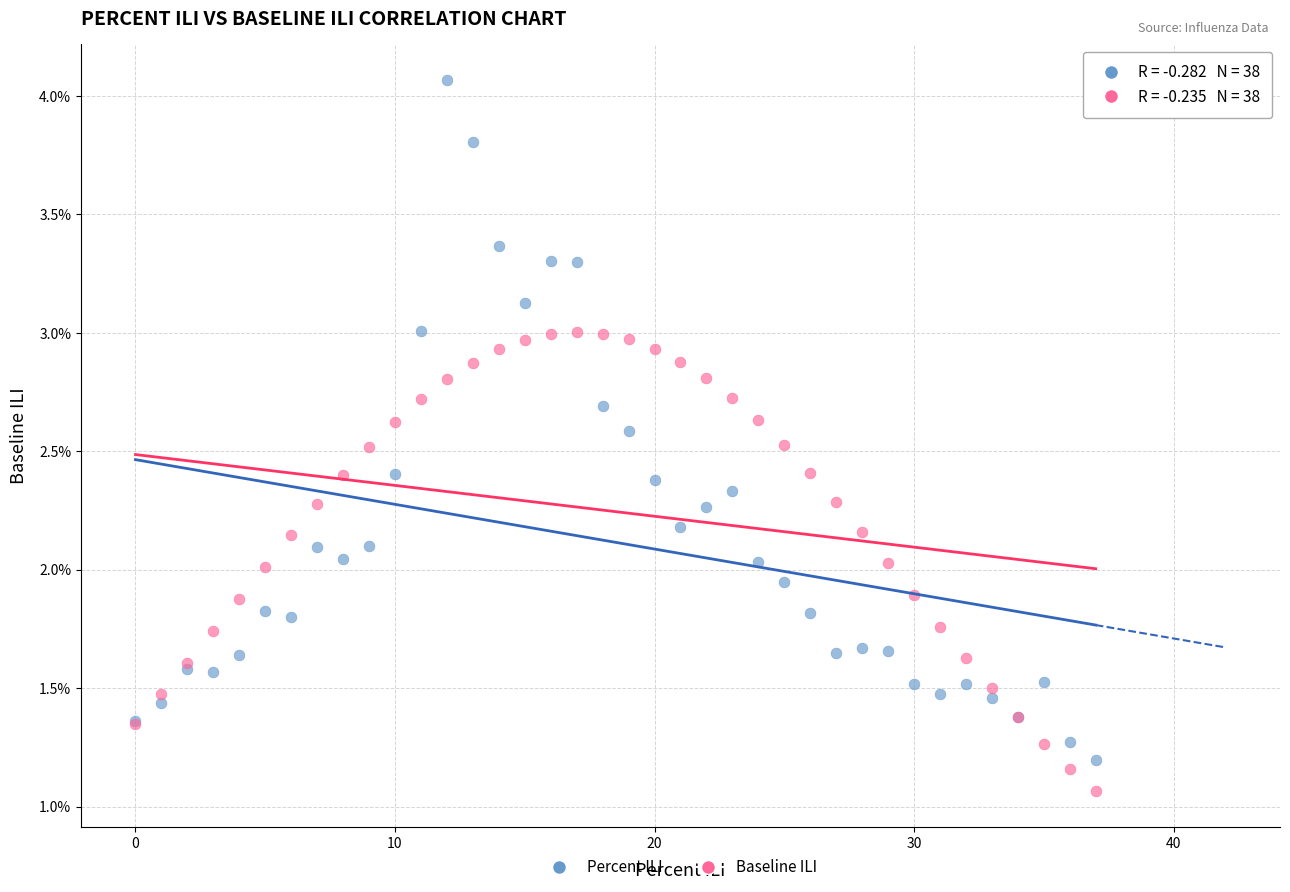

Which series reaches the maximum Y coordinate?

Percent ILI